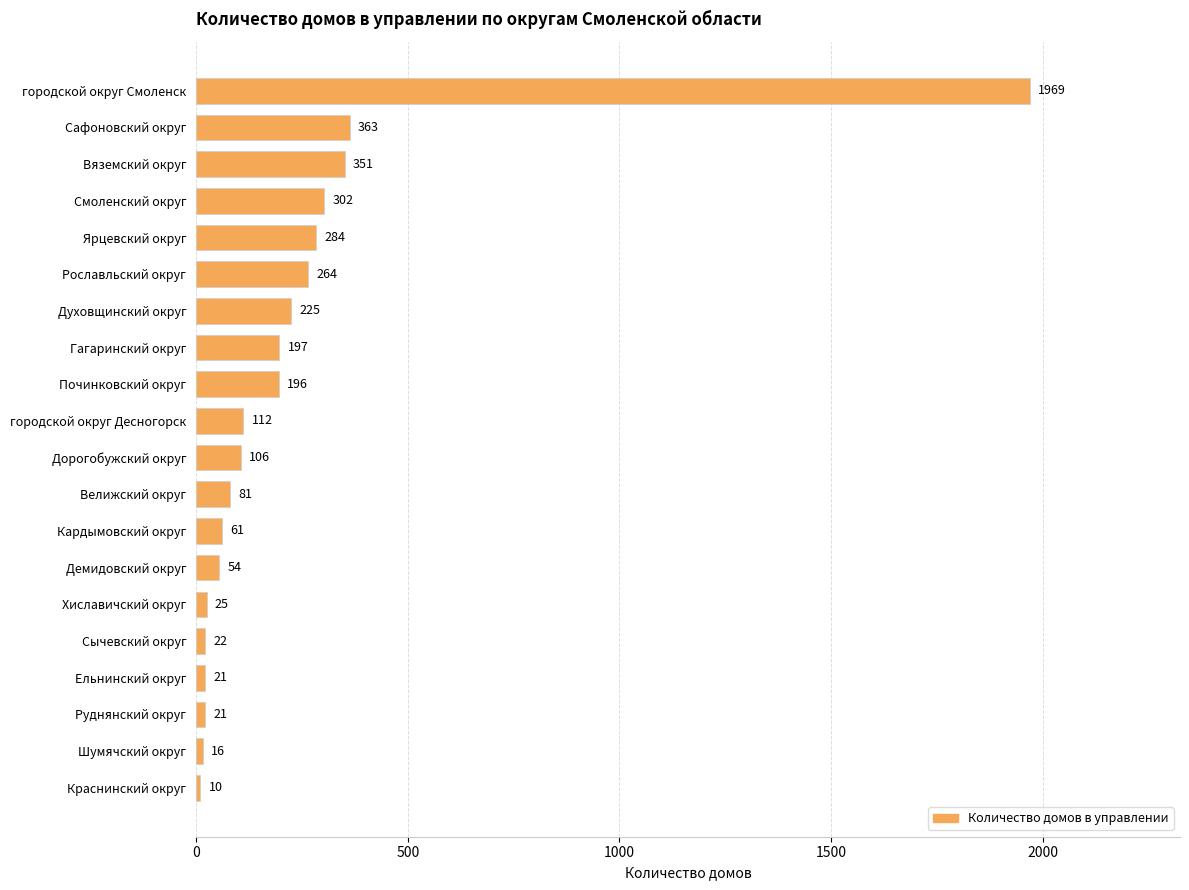

Reading bottom to top, transcribe all the data shown in this chart.

Краснинский округ=10	Шумячский округ=16	Руднянский округ=21	Ельнинский округ=21	Сычевский округ=22	Хиславичский округ=25	Демидовский округ=54	Кардымовский округ=61	Велижский округ=81	Дорогобужский округ=106	городской округ Десногорск=112	Починковский округ=196	Гагаринский округ=197	Духовщинский округ=225	Рославльский округ=264	Ярцевский округ=284	Смоленский округ=302	Вяземский округ=351	Сафоновский округ=363	городской округ Смоленск=1969